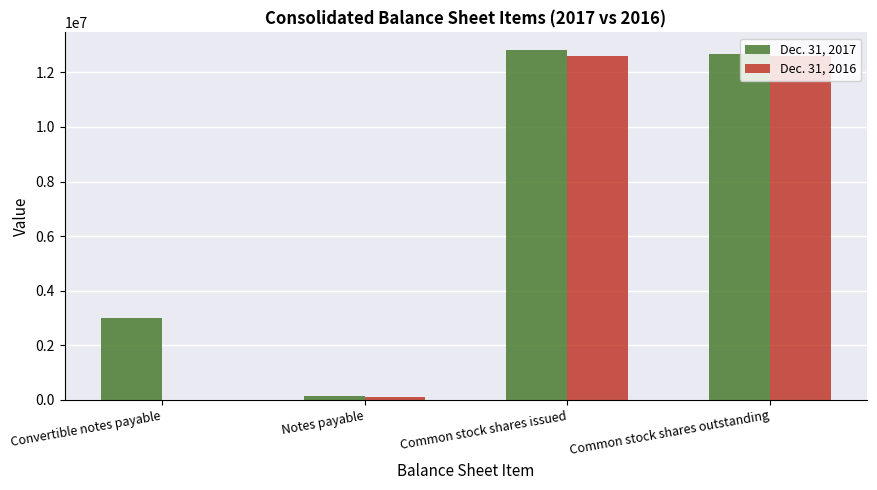

What is the maximum value shown in the chart?

12825393